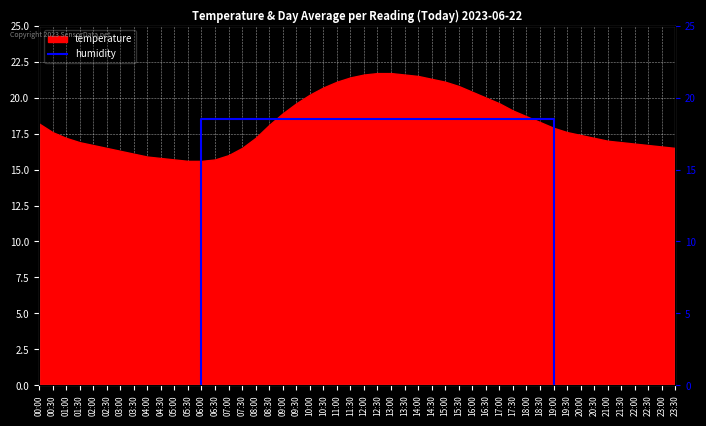

Where is the data nearest to the value 9?

06:00